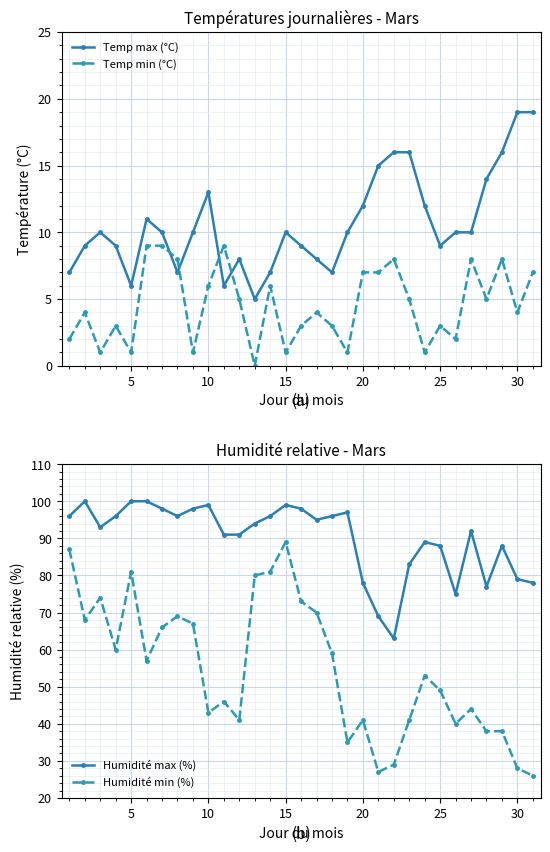

What is the maximum value shown in the chart?

100